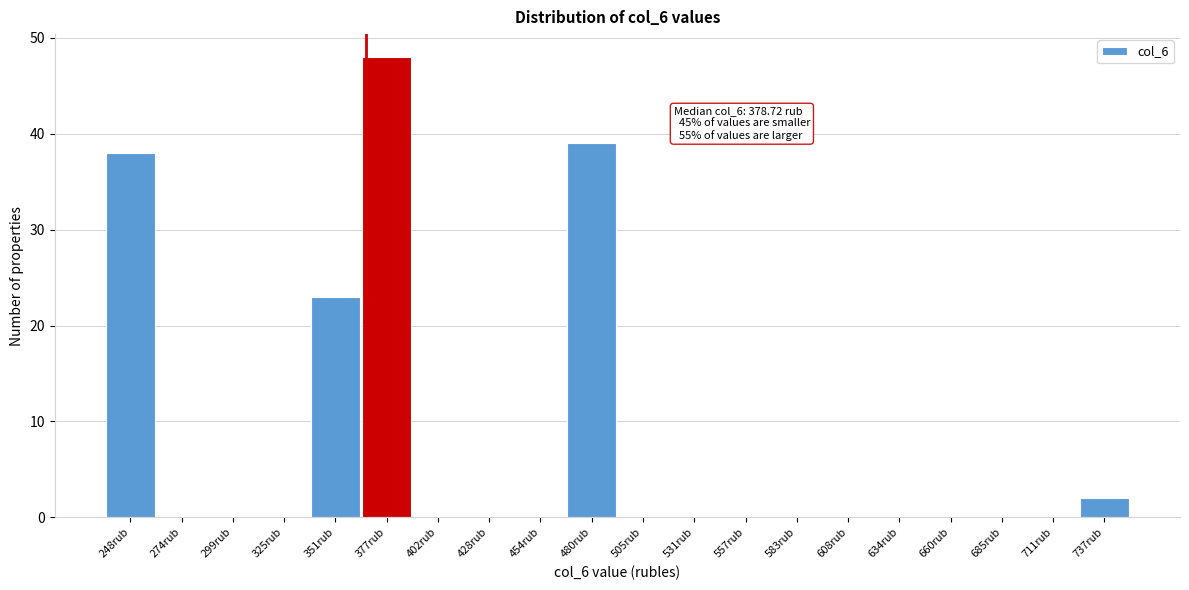

Reading left to right, what are all the values shown in this chart?

248rub=38	274rub=0	299rub=0	325rub=0	351rub=23	377rub=48	402rub=0	428rub=0	454rub=0	480rub=39	505rub=0	531rub=0	557rub=0	583rub=0	608rub=0	634rub=0	660rub=0	685rub=0	711rub=0	737rub=2